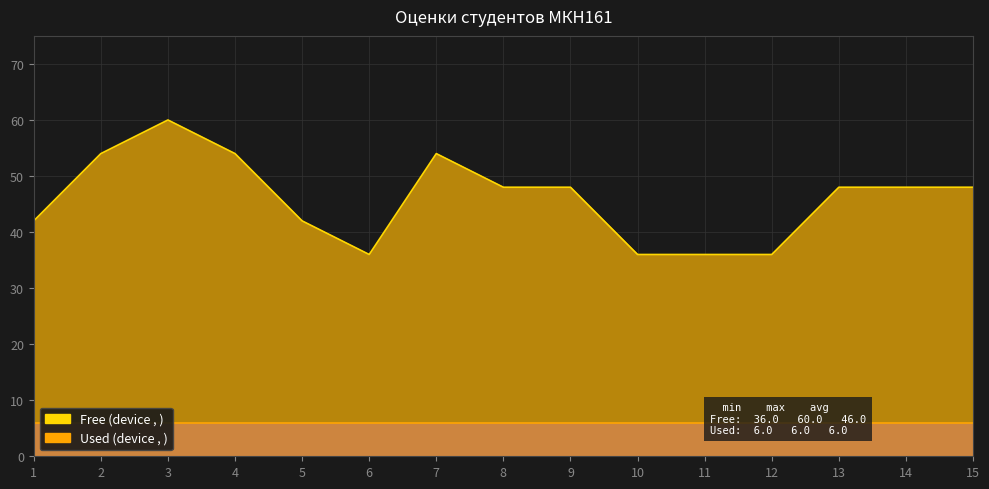

What is the sum of the values at 9 and 15?

96